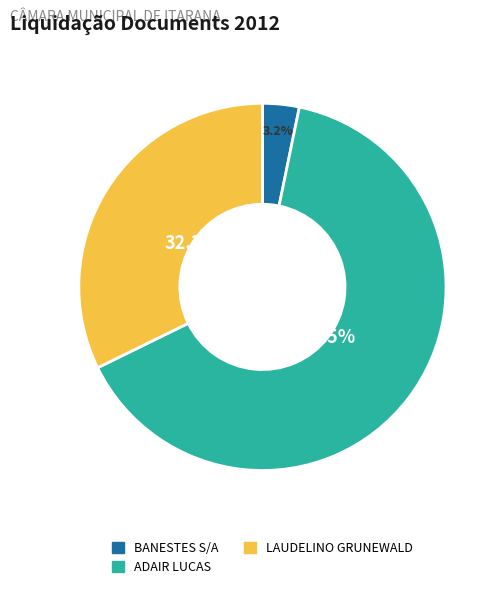

To the nearest percent, what is the difference between the largest and smallest slice percentages?

61%